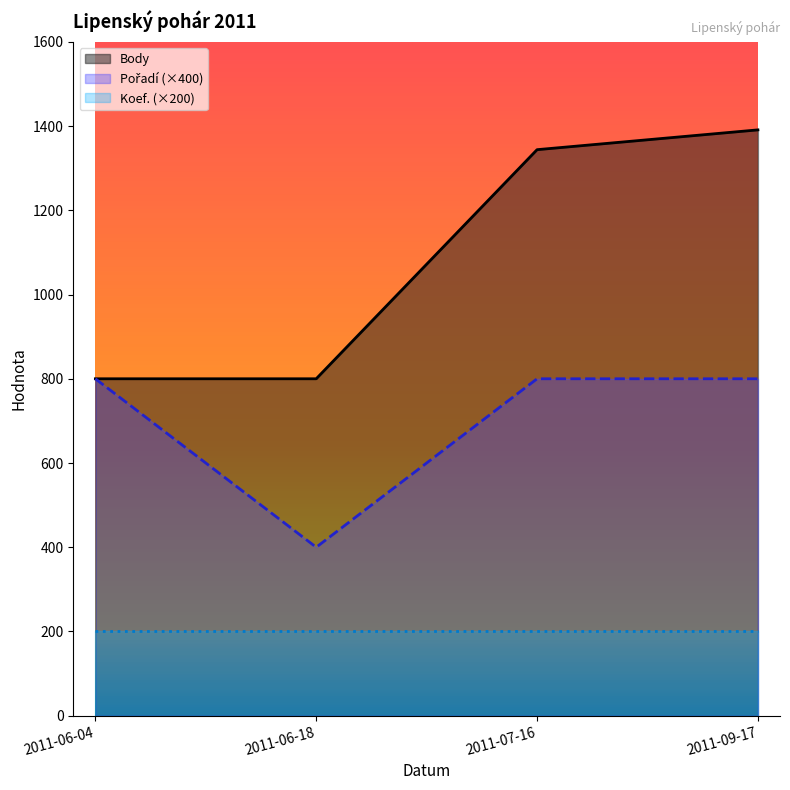

At which category is the sum across all series the highest?

2011-09-17